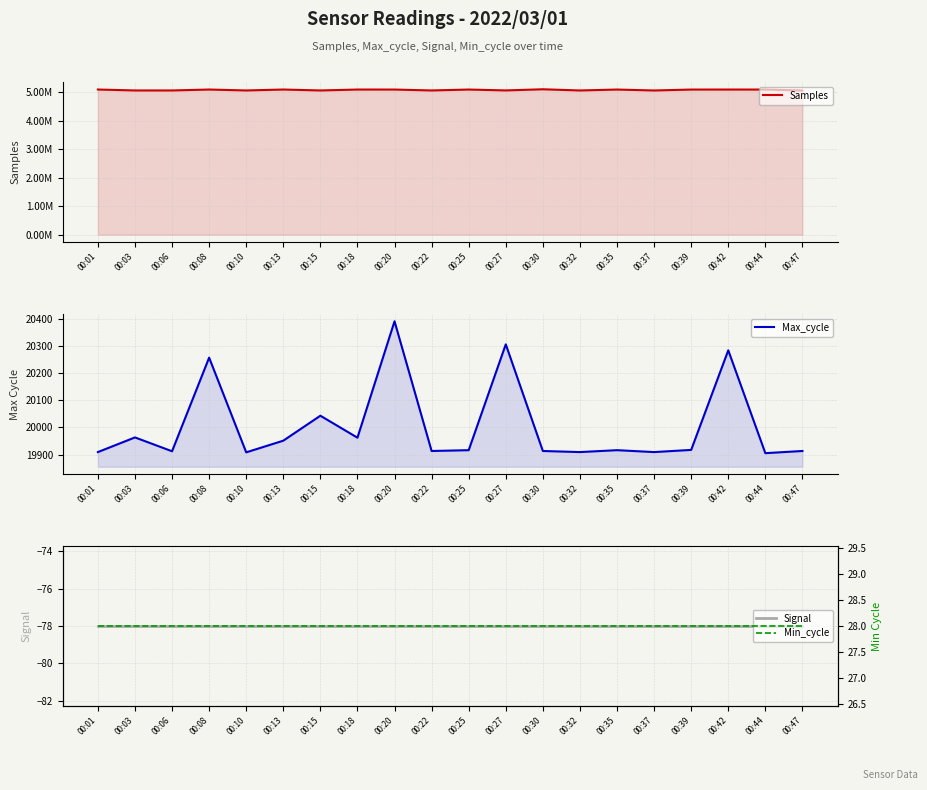

Read the Max_cycle value at 00:13, to the nearest 50.

19950